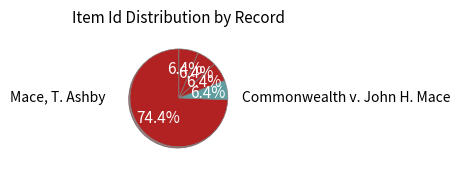

How many segments does this pie chart have?

5